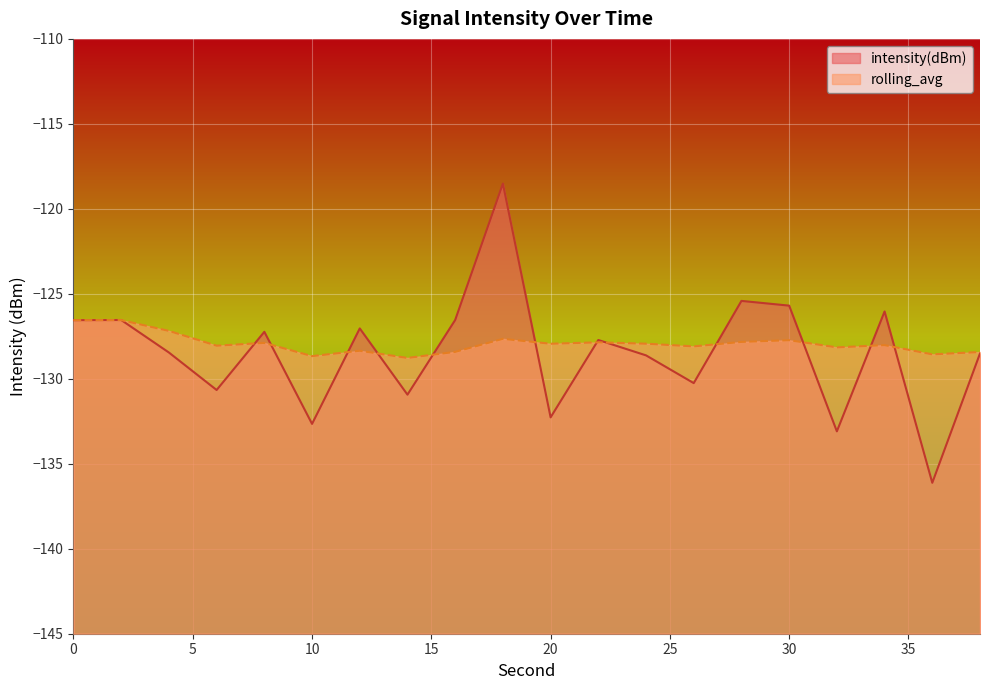

Where is the first local maximum for intensity(dBm)?

2